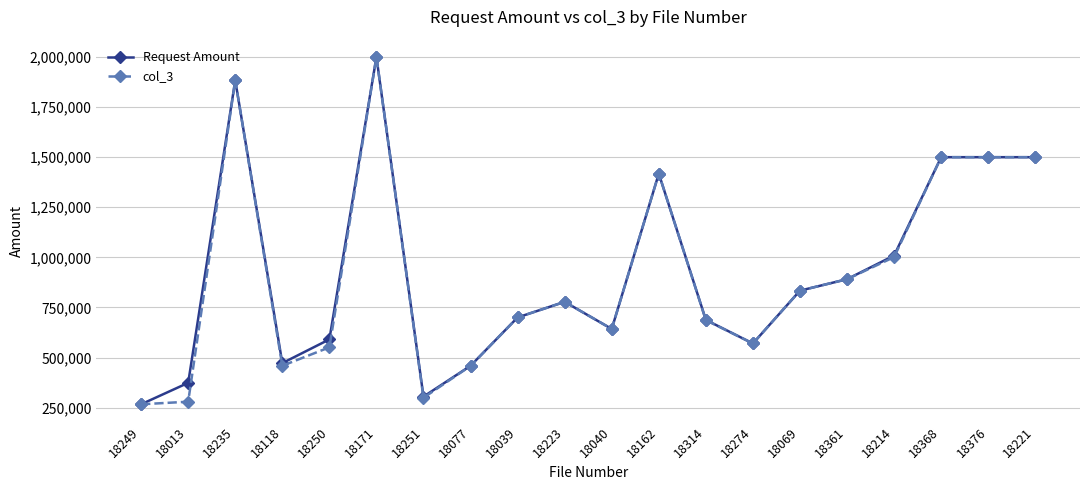

True or false: col_3 has a value of 1542361.3 at 18214.

False